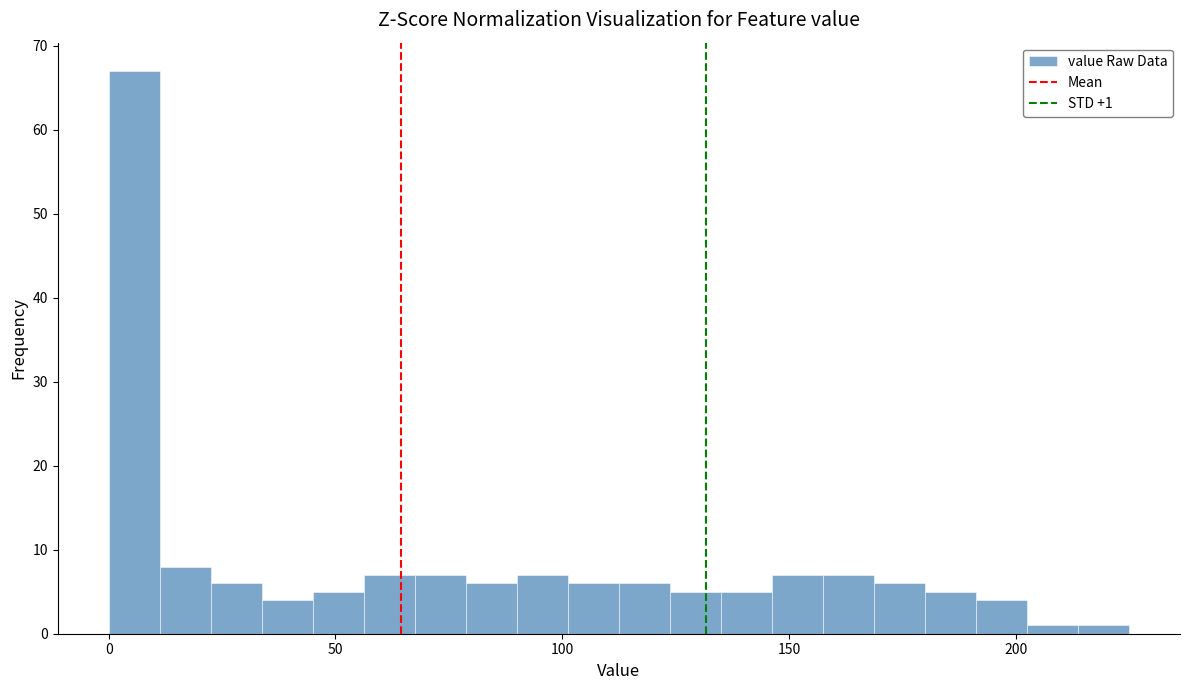

Around what value on the x-axis is the tallest bar? Give the approximate position of its centre, as read against the axis.

5